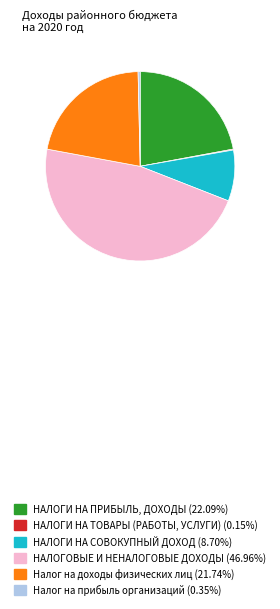

Approximately how many times larger is the value at НАЛОГОВЫЕ И НЕНАЛОГОВЫЕ ДОХОДЫ (46.96%) compared to НАЛОГИ НА СОВОКУПНЫЙ ДОХОД (8.70%)?

5.4